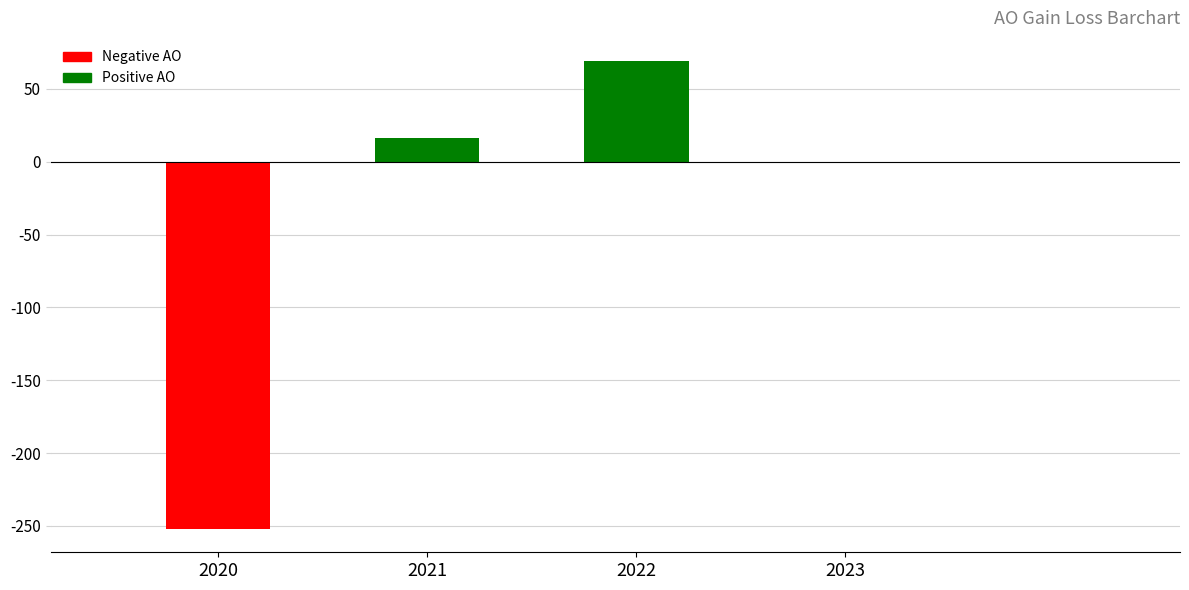

The value at 2023 is 0. True or false?

True